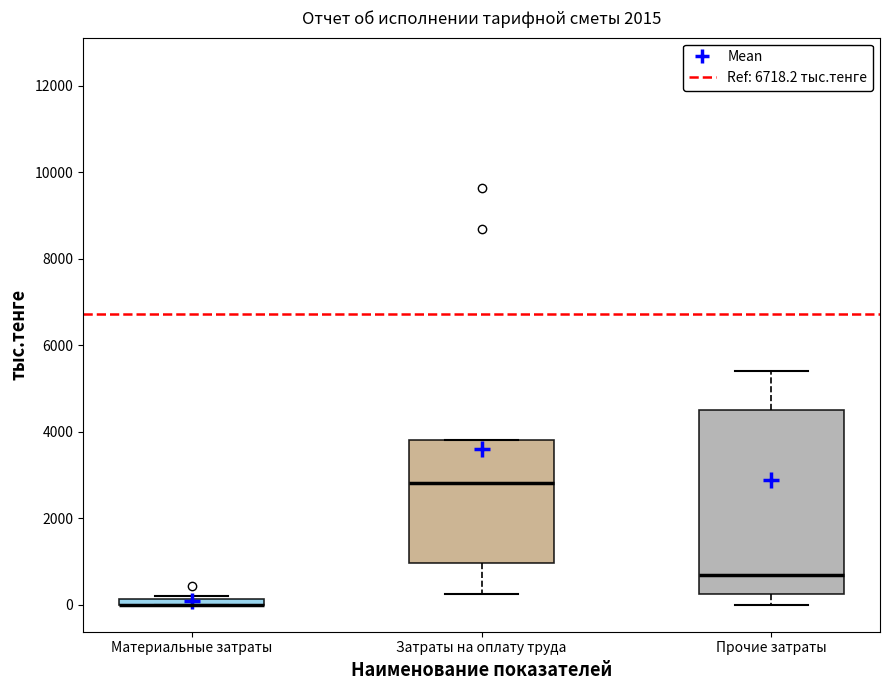

Which box is the tallest, from its lower edge to its upper edge?

Прочие затраты